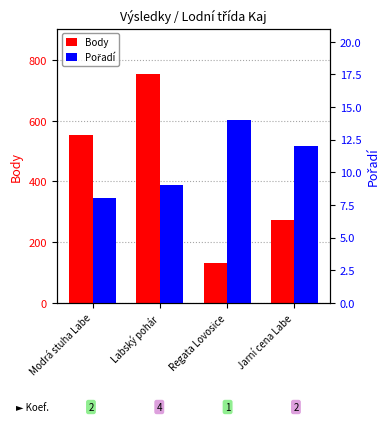

True or false: Body has a value of 131 at Regata Lovosice.

True